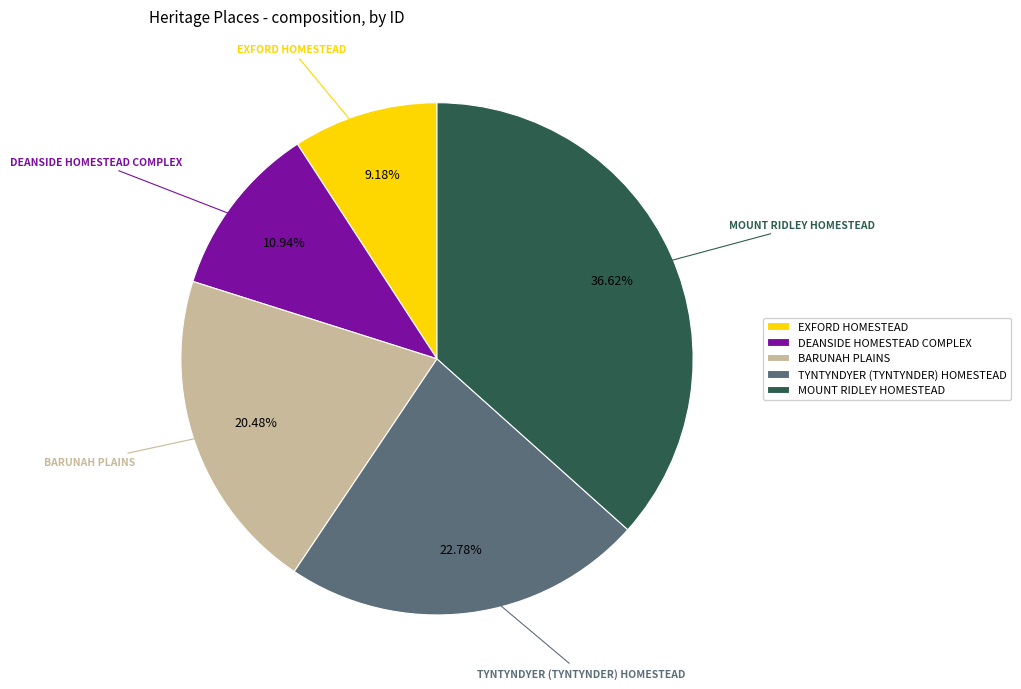

What percentage is the EXFORD HOMESTEAD slice, to the nearest percent?

9%